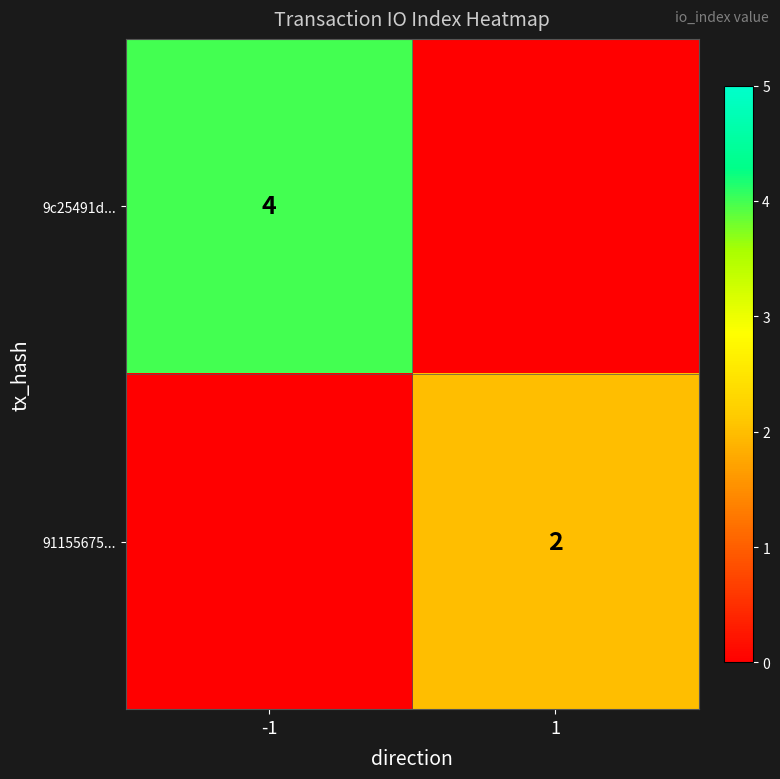

Is the value of 91155675... at 1 greater than the value of 9c25491d... at -1?

No